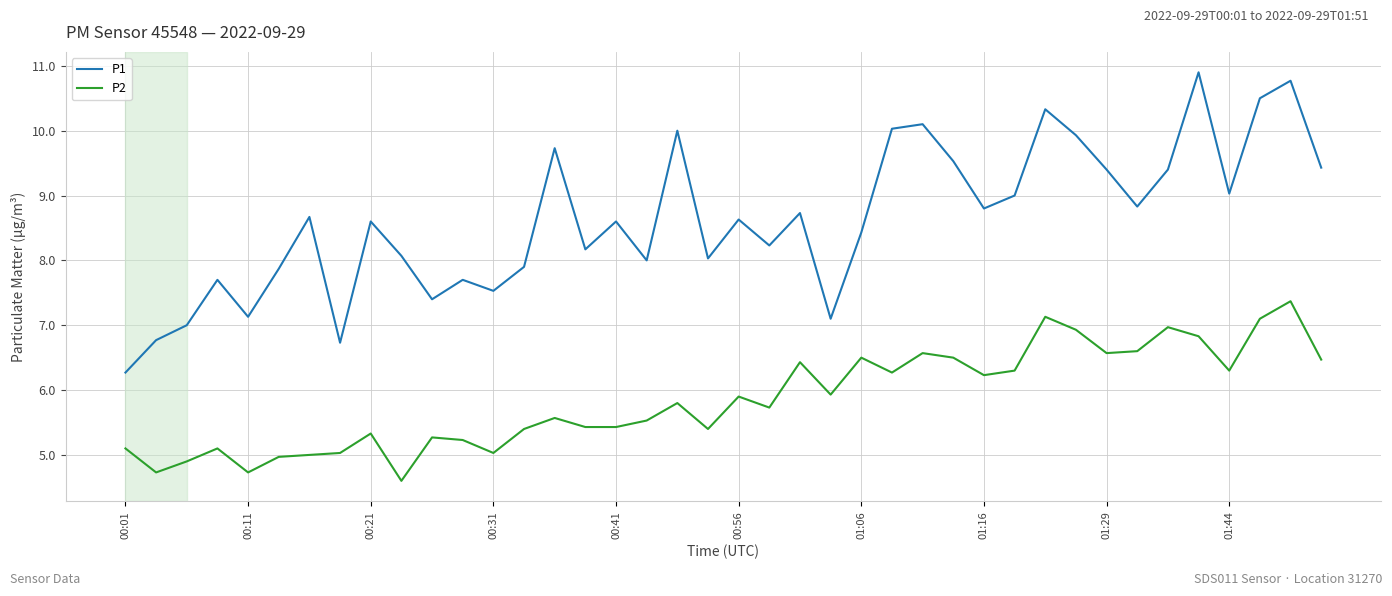

Rank the series by their average value, from lowest to highest.

P2, P1